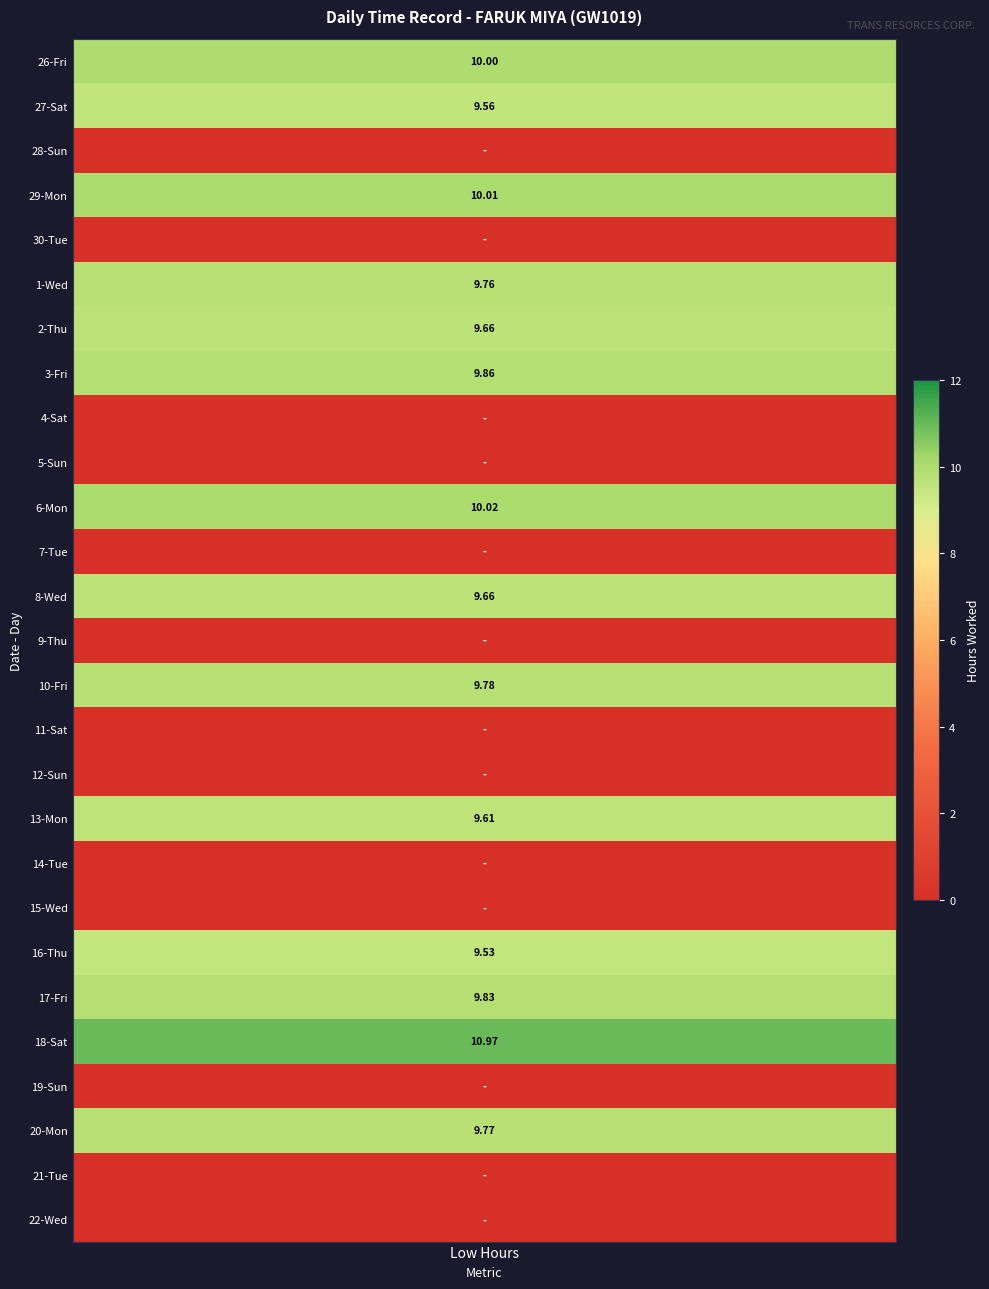

List the series in order of their peak value, lowest first.

28-Sun, 30-Tue, 4-Sat, 5-Sun, 7-Tue, 9-Thu, 11-Sat, 12-Sun, 14-Tue, 15-Wed, 19-Sun, 21-Tue, 22-Wed, 16-Thu, 27-Sat, 13-Mon, 2-Thu, 8-Wed, 1-Wed, 20-Mon, 10-Fri, 17-Fri, 3-Fri, 26-Fri, 29-Mon, 6-Mon, 18-Sat